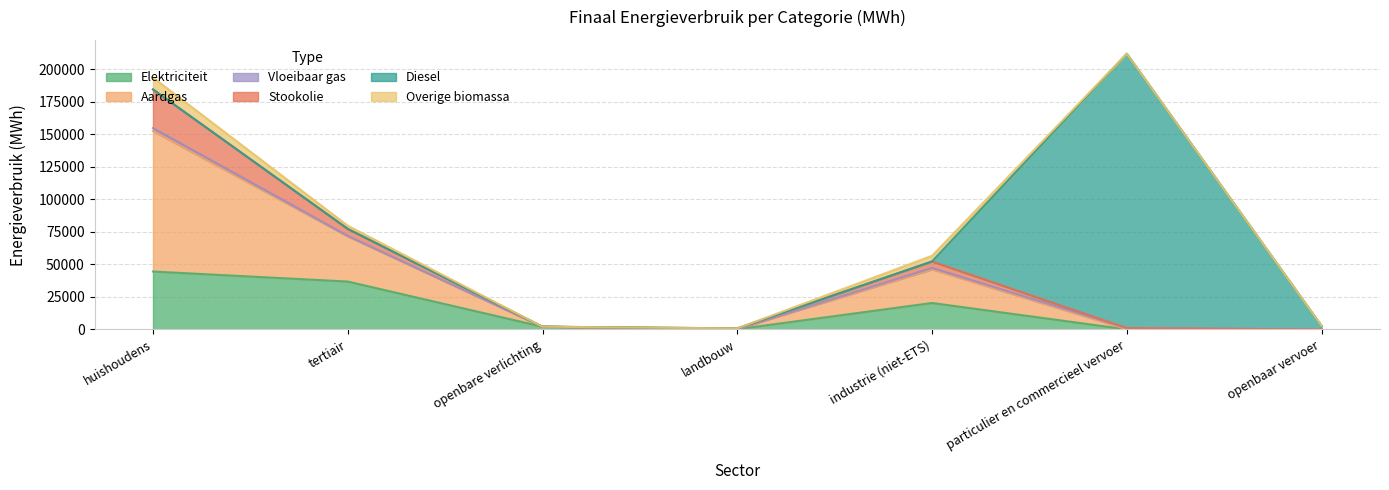

Which series has the widest spread of values?

Diesel